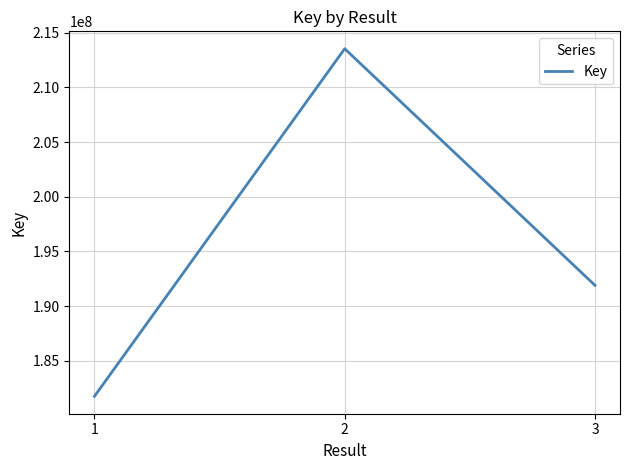

Reading left to right, what are all the values shown in this chart?

1=181749249	2=213533175	3=191897842